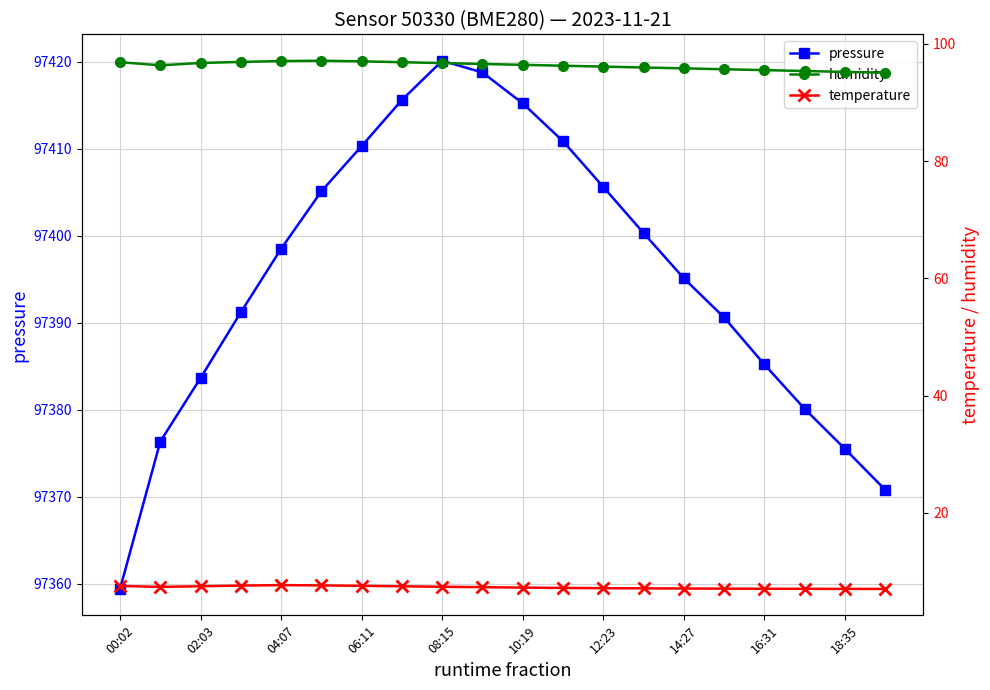

True or false: temperature and pressure cross at least once.

False